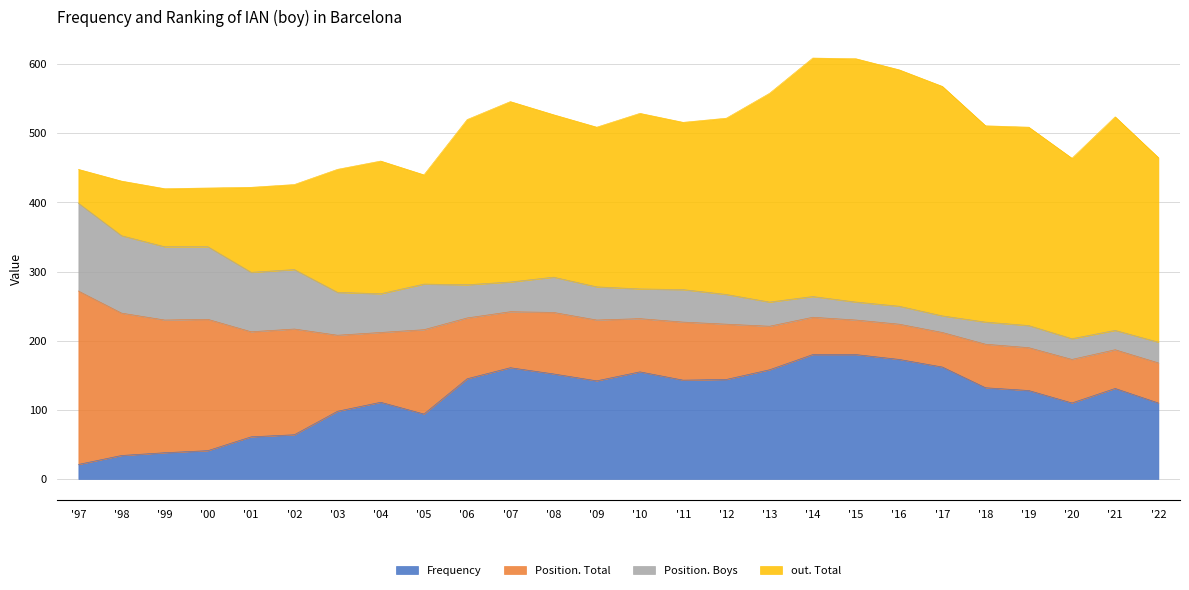

Which category has the lowest value in the Frequency series?

'97